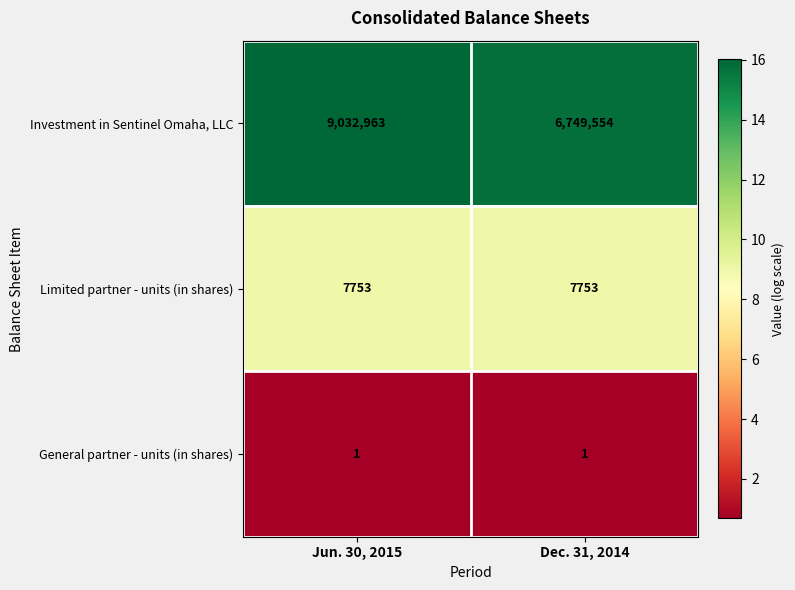

What is the total value across all series at Dec. 31, 2014?

6757308